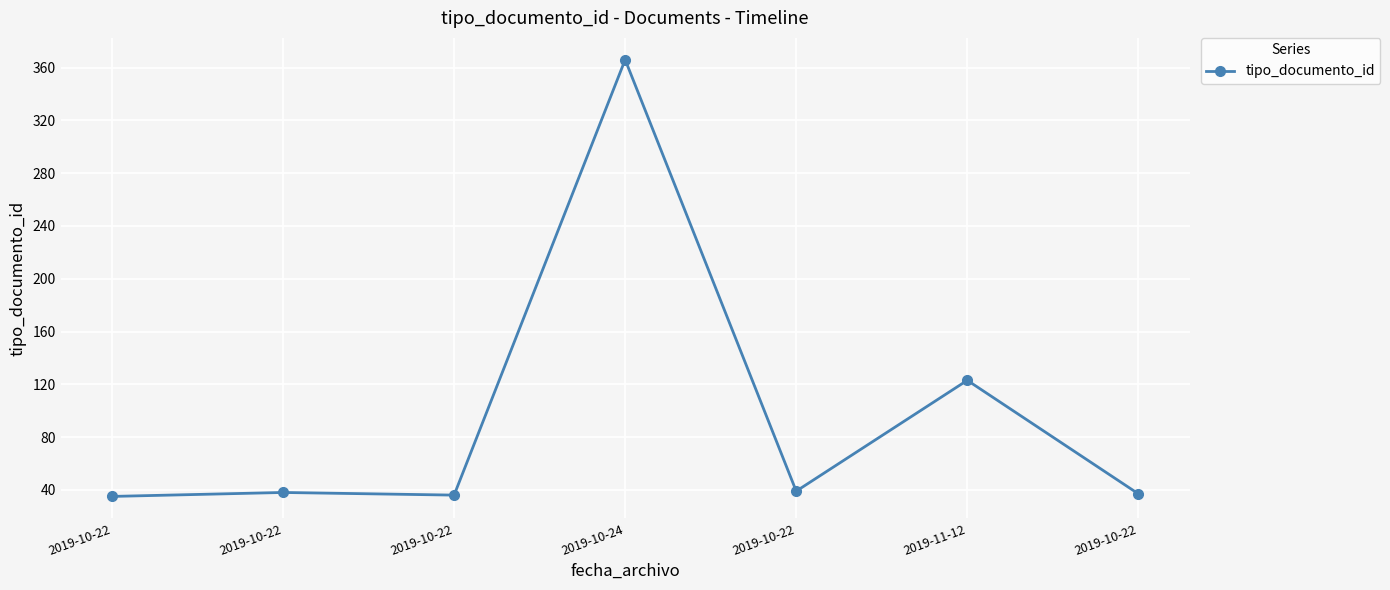

How many data points are less than 38?

3